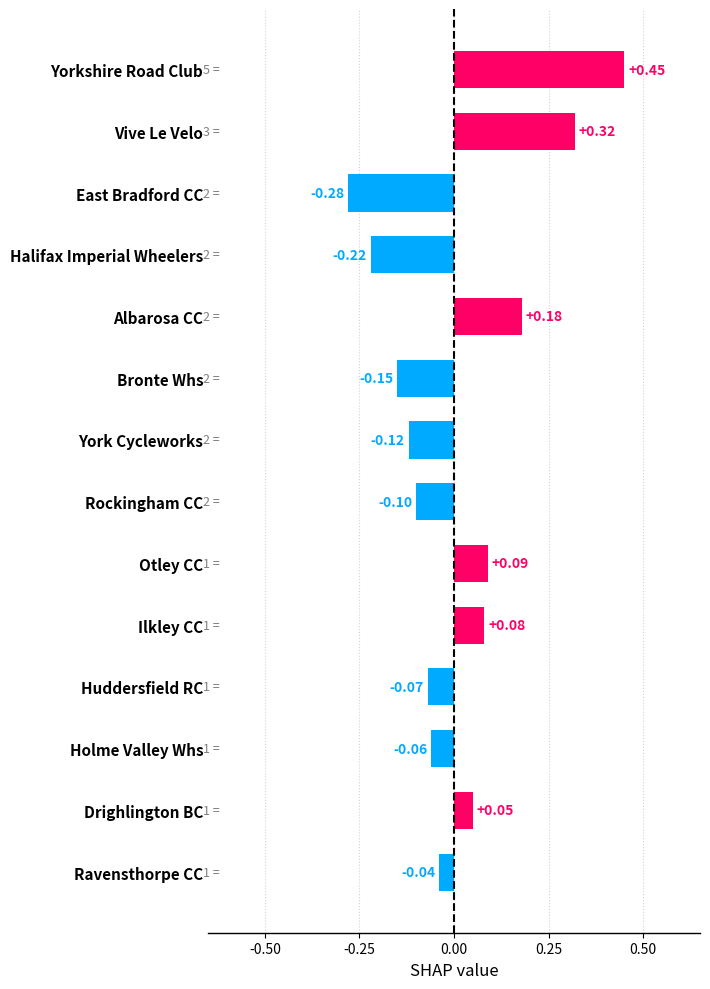

What is the change in value from Halifax Imperial Wheelers to Bronte Whs?

+0.1